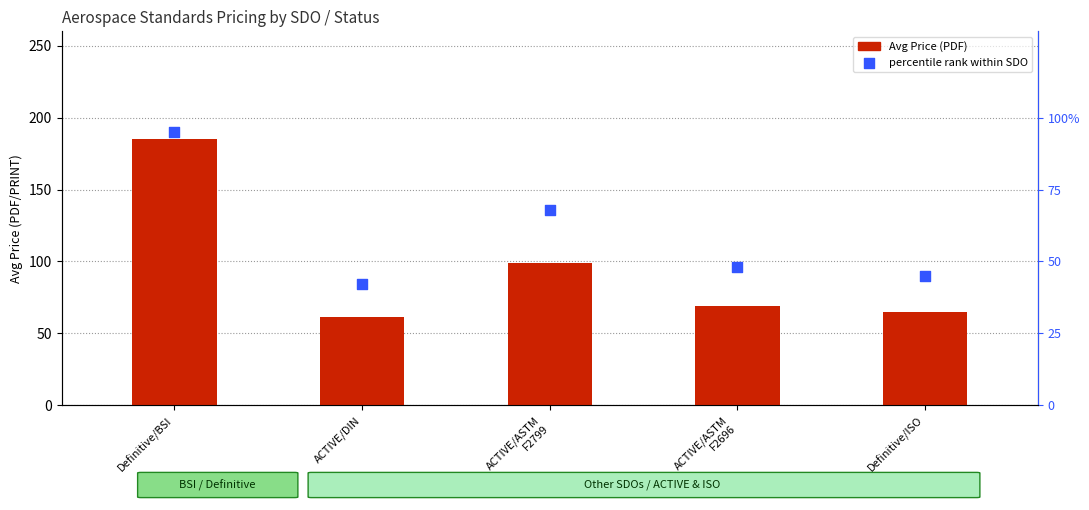

Which series has the largest total across all categories?

Avg Price (PDF)